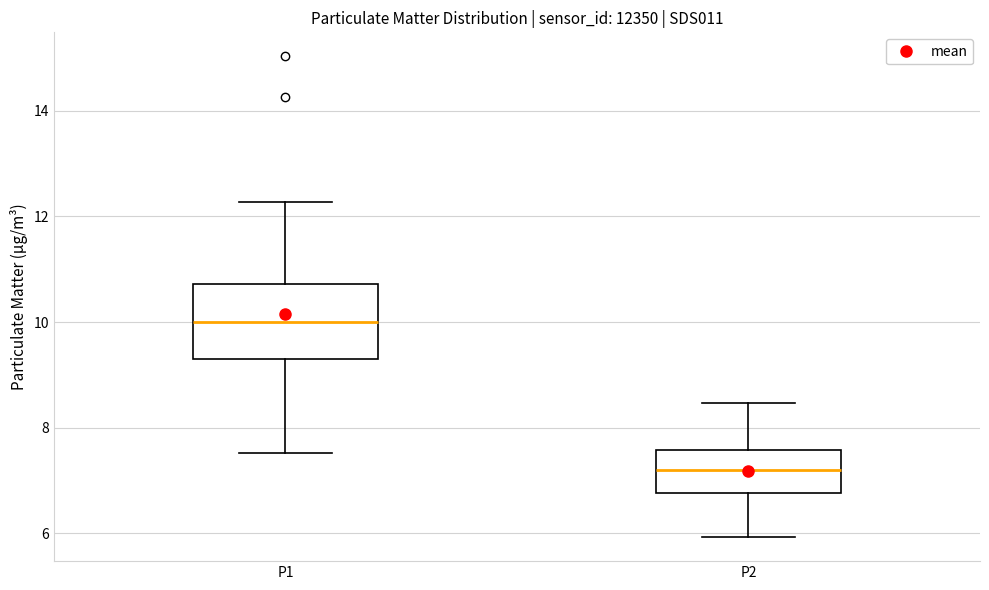

Reading left to right, transcribe this box plot: for each box, give where its median line is, the range the box spans, and where its two whiskers end, as read against the y-axis. The values are not printed on the chart, so give them approximately, as read against the axis.

P1: median 10.0, box 9.4 to 10.8, whiskers 7.6 to 12.2
P2: median 7.2, box 6.8 to 7.6, whiskers 6.0 to 8.4